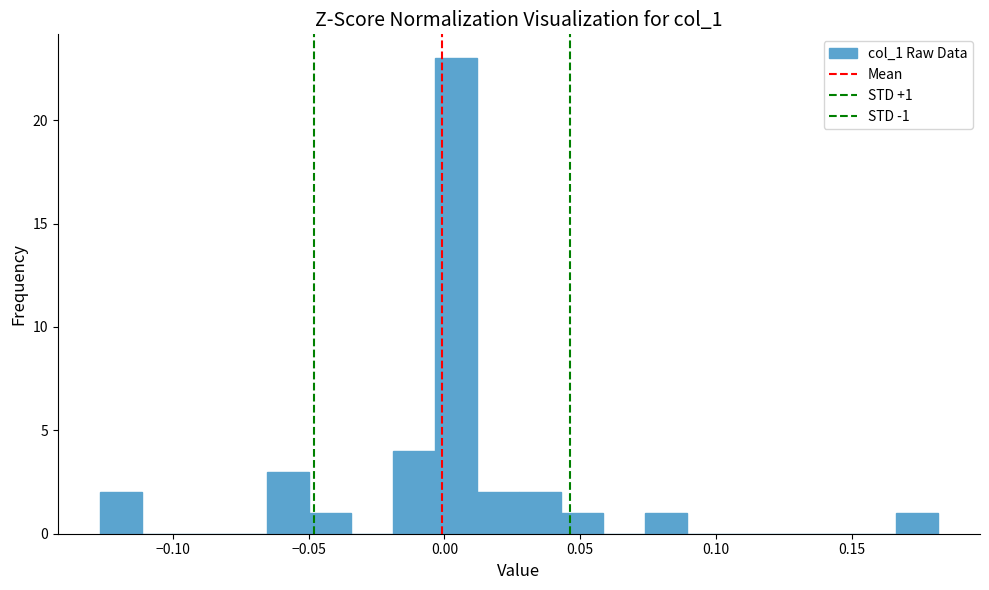

Read against the x-axis, roughly where is the centre of the tallest bar?

0.005